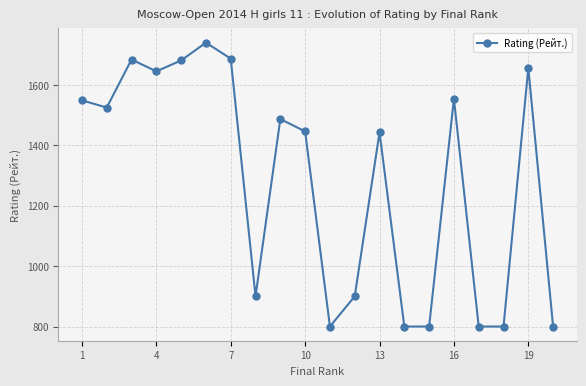

True or false: there are more than 2 points higher than both neighbors.

True